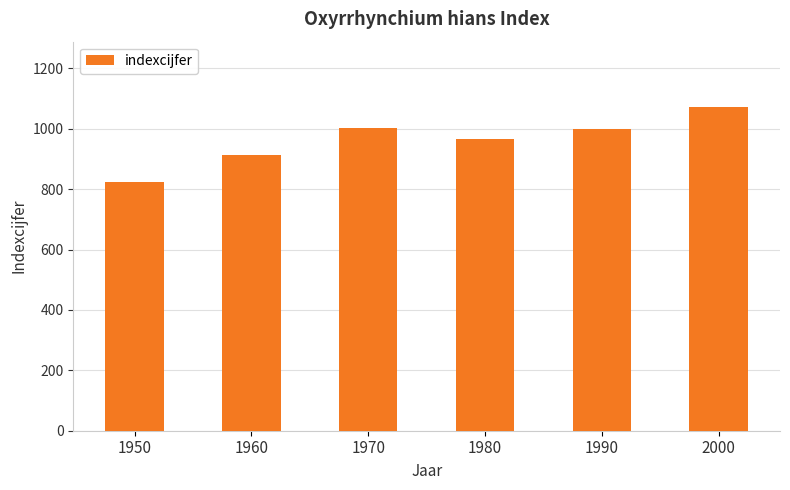

What is the value of the 2nd bar from the left?

912